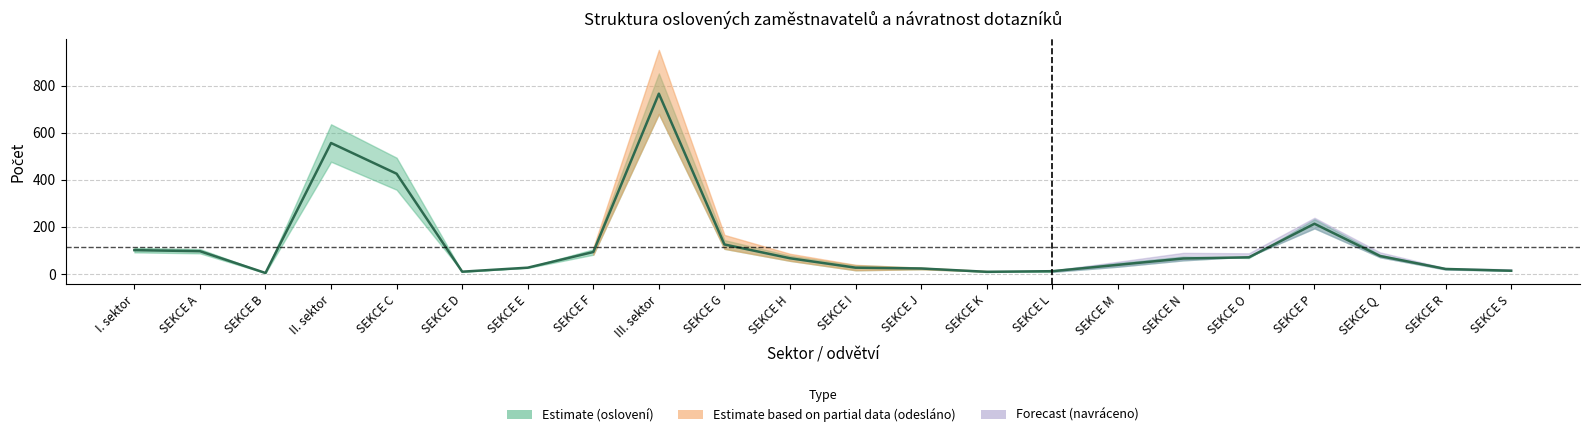

What position from the right is SEKCE N?

6